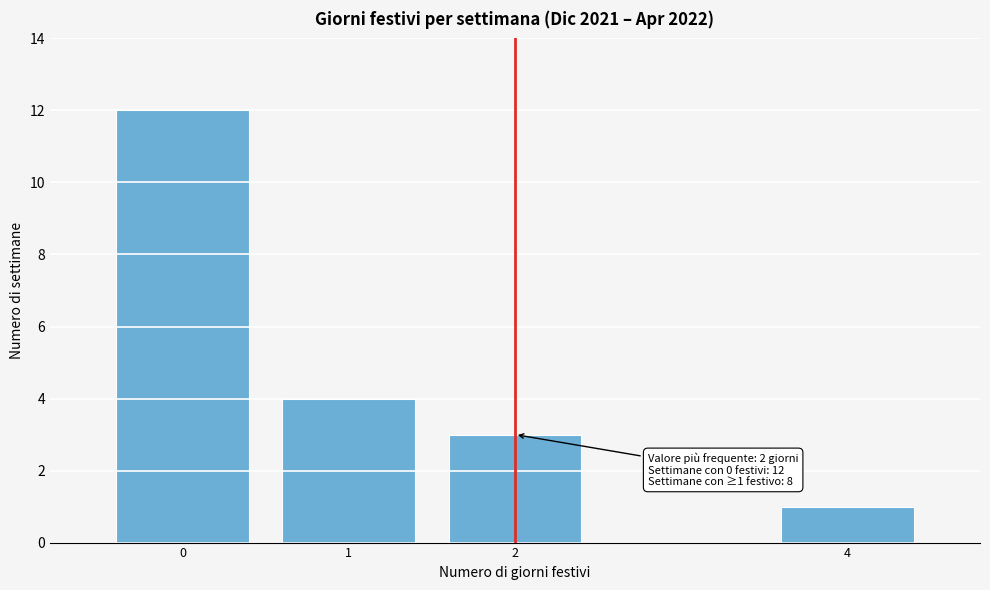

Reading right to left, transcribe all the data shown in this chart.

1	3	4	12